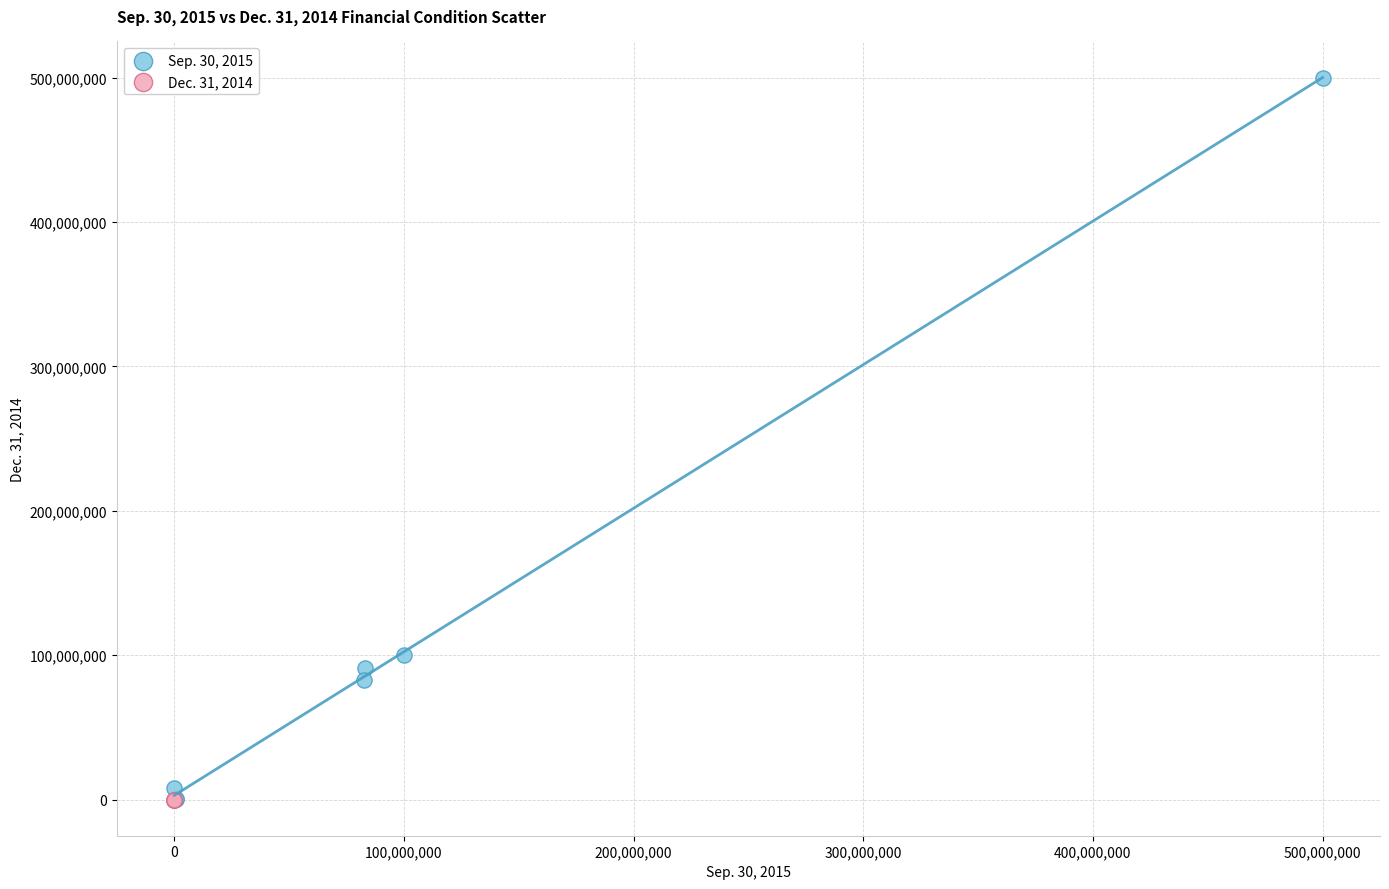

Which series reaches the maximum Y coordinate?

Sep. 30, 2015